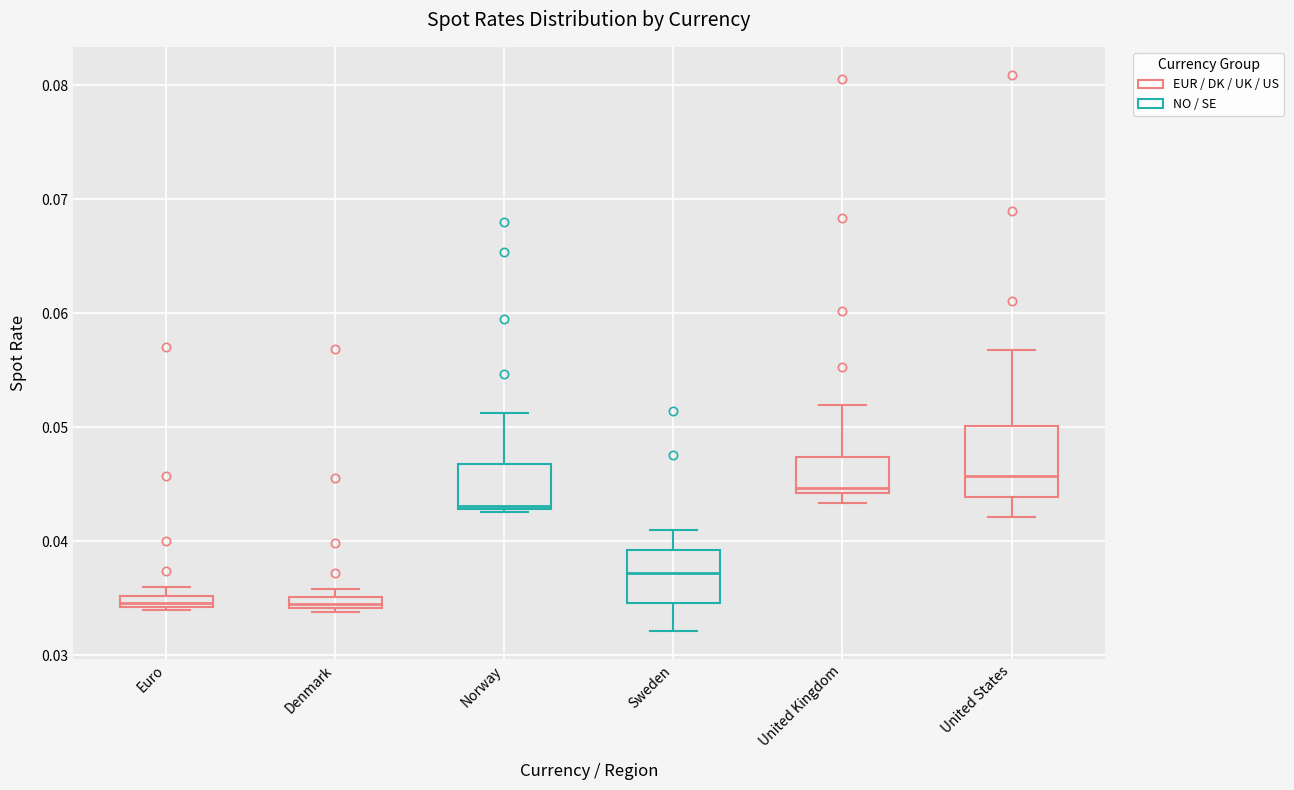

Comparing the boxes themselves (not the whiskers), which one is the tallest?

United States